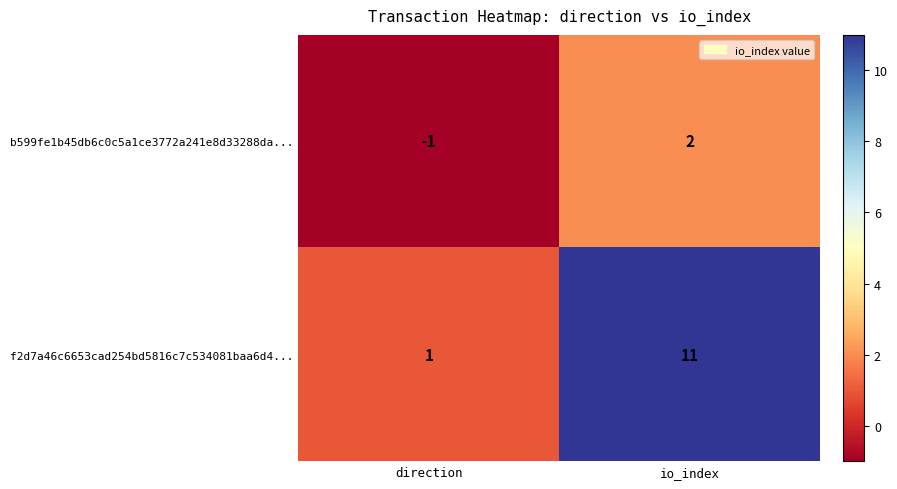

What is the spread (max minus min) of values at io_index?

9